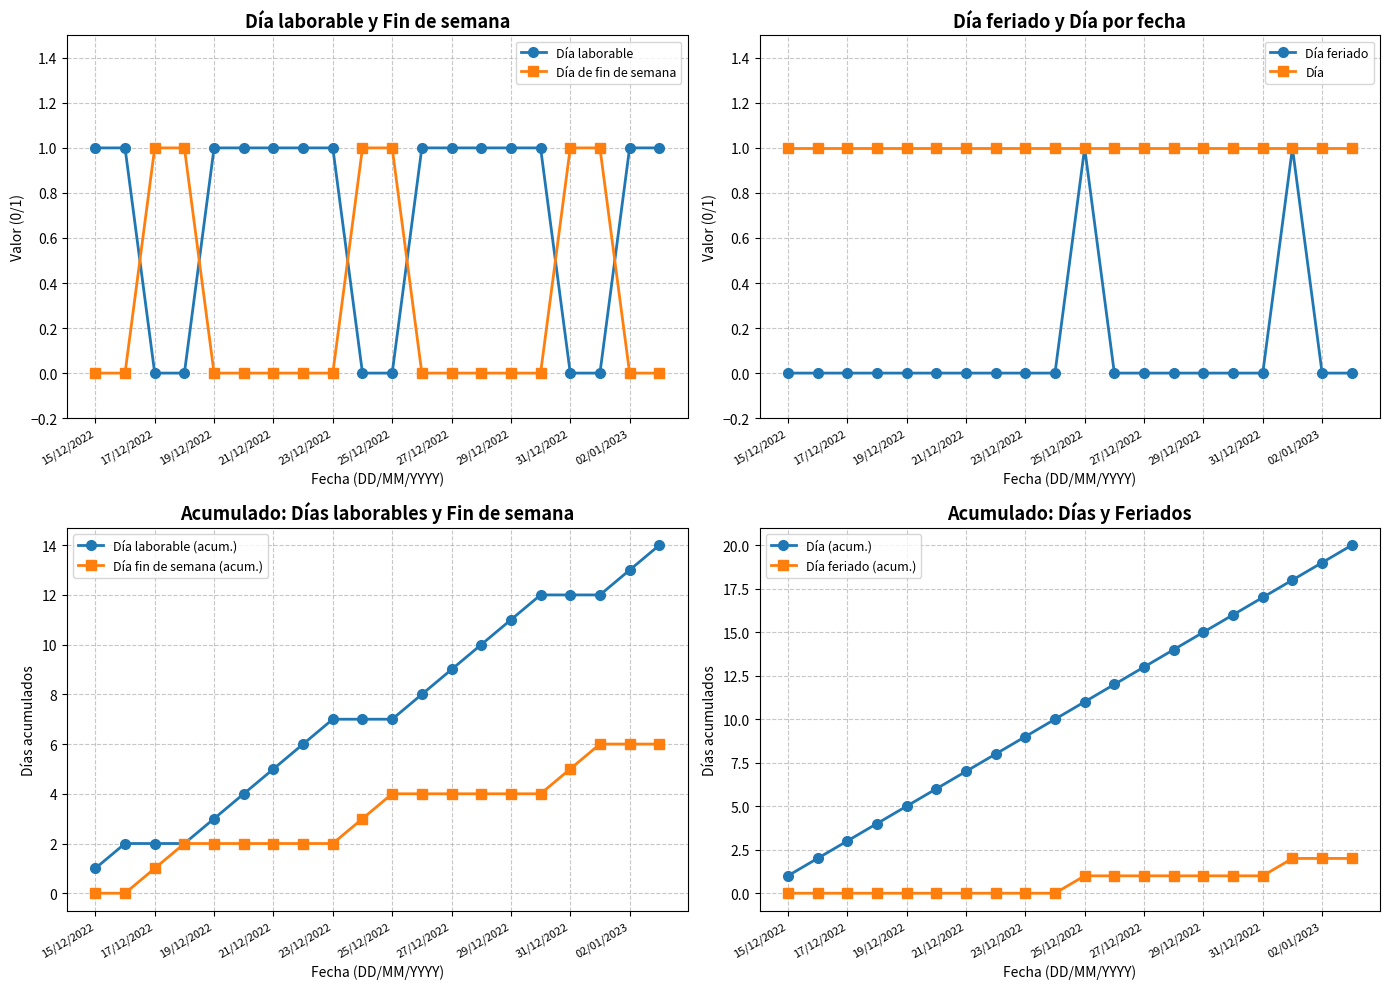

What is the difference between the second highest and minimum values in the Día feriado series?

1